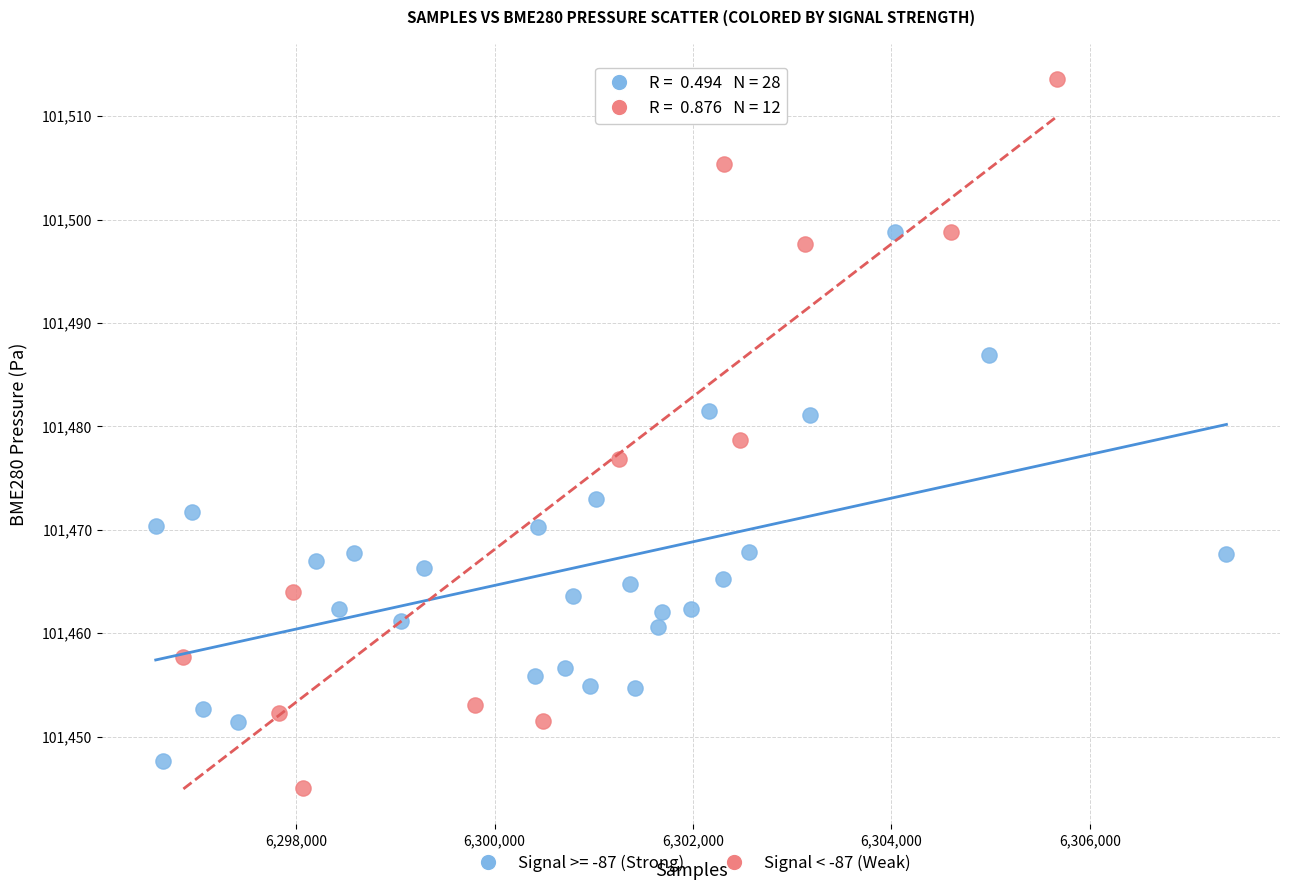

Which series has the largest Y range (max minus min)?

Signal < -87 (Weak)